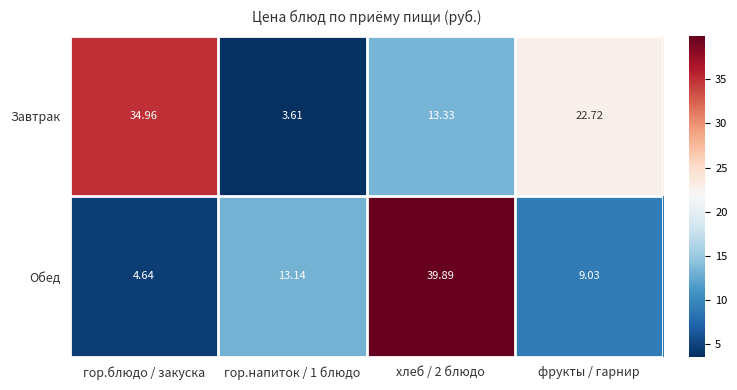

Where does the Завтрак series first go above 22?

гор.блюдо / закуска